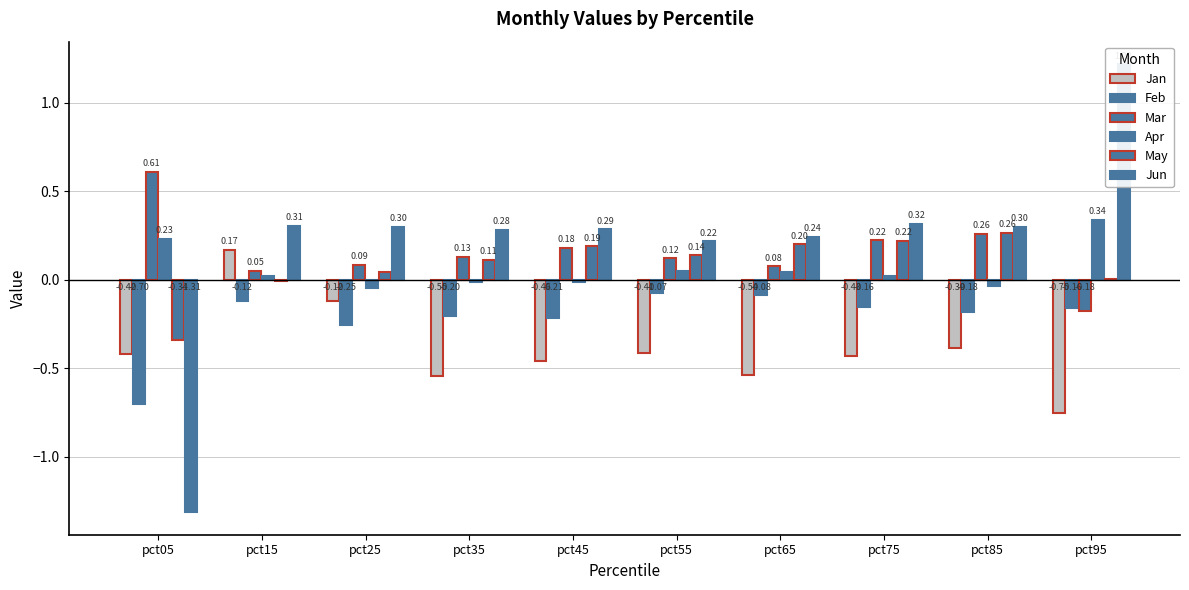

Rank the series at pct15 from highest to lowest value.

Jun, Jan, Mar, Apr, May, Feb